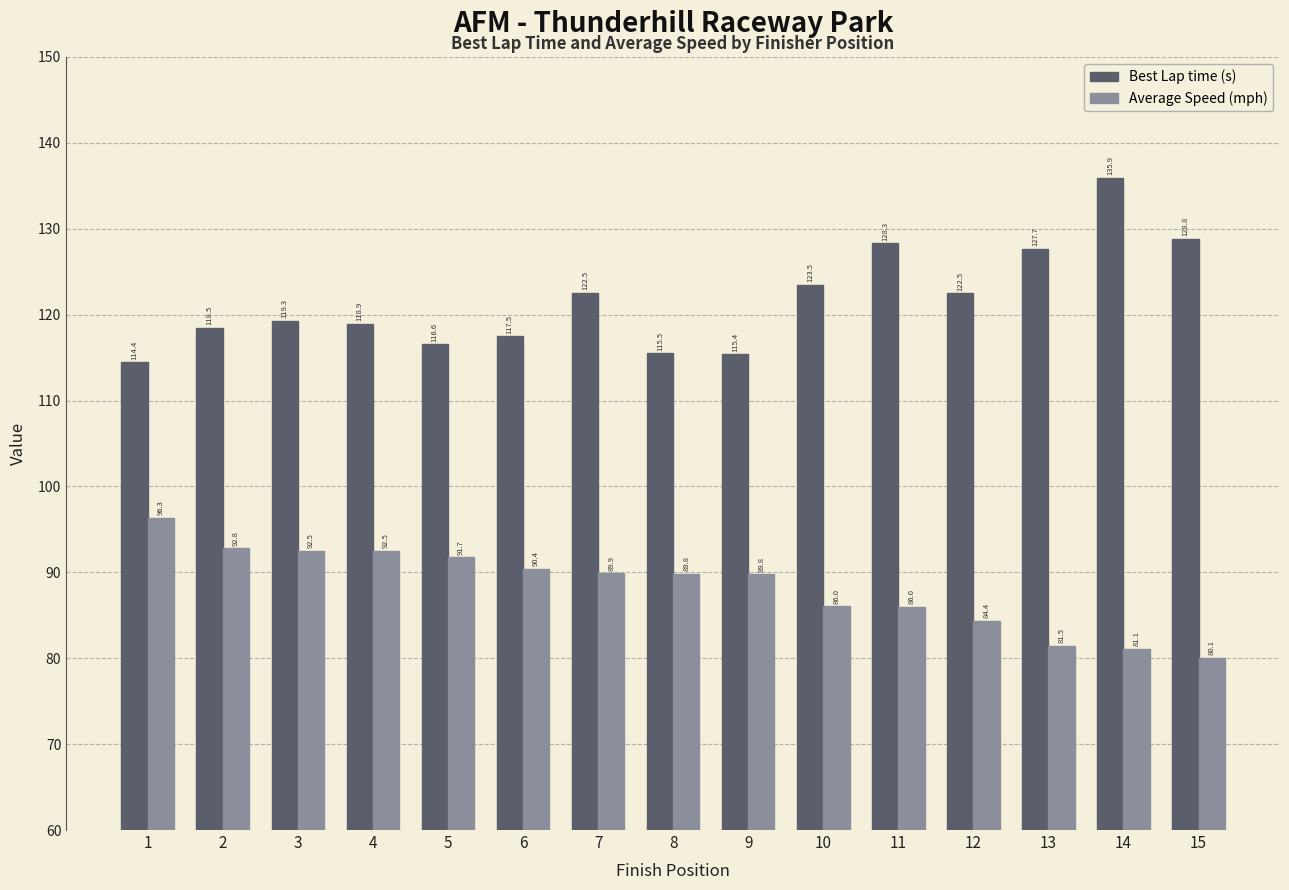

How many data points does each series have?

15